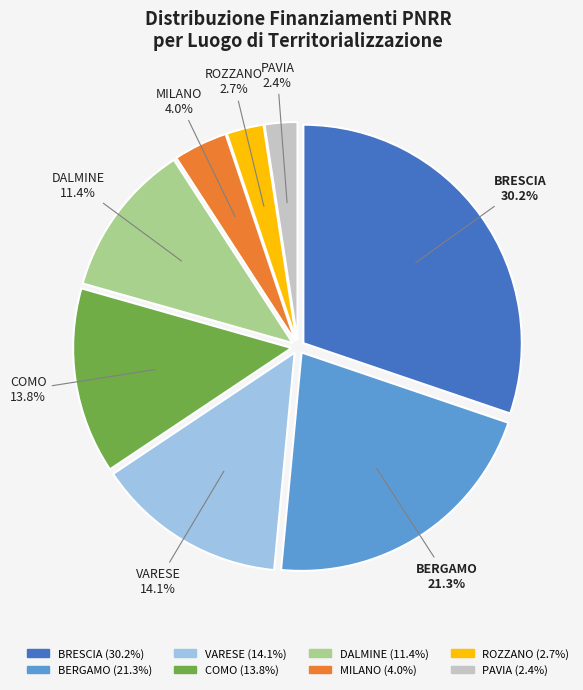

Does any single category account for the majority?

No